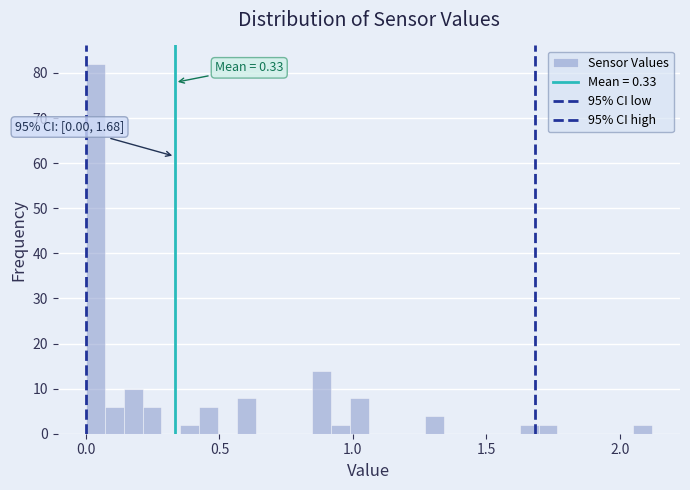

Read against the x-axis, roughly where is the centre of the tallest bar?

0.05